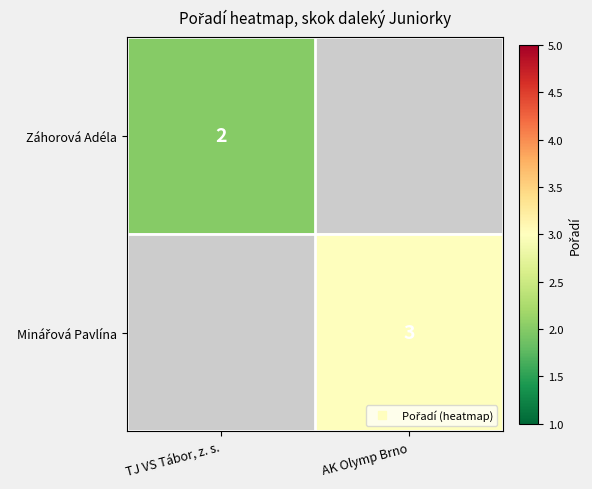

Count the number of data series in this chart.

2